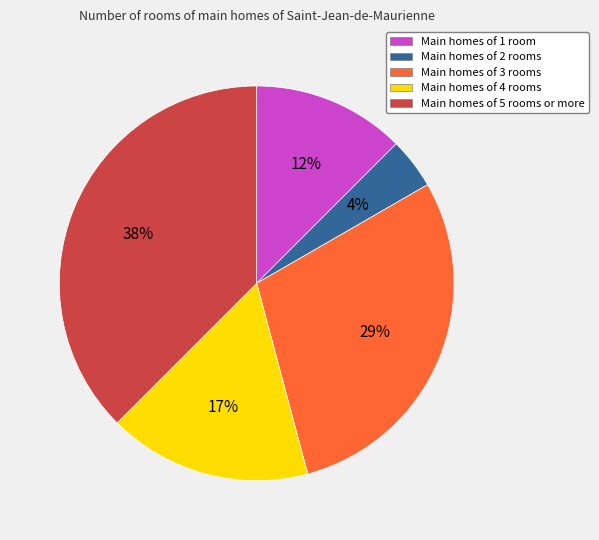

Does Main homes of 4 rooms account for over 50% of the chart?

No